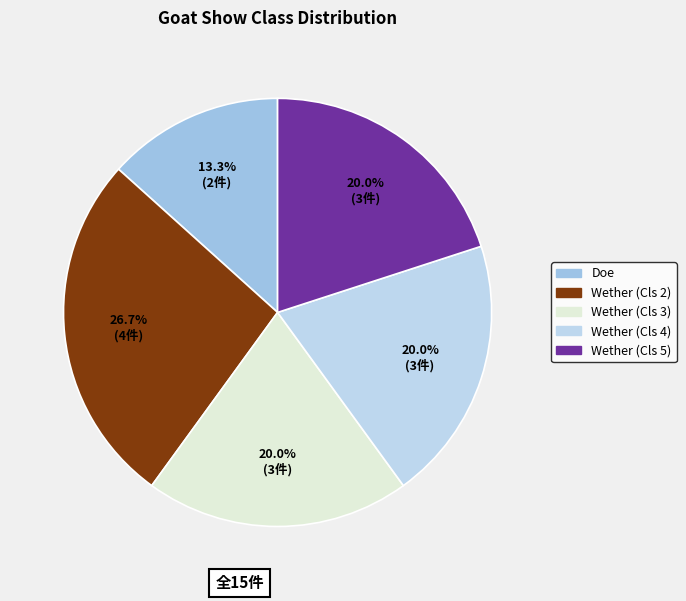

How many slices are in this pie chart?

5